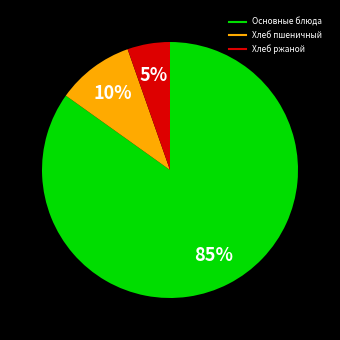

Is there any slice that represents more than half of the pie?

Yes